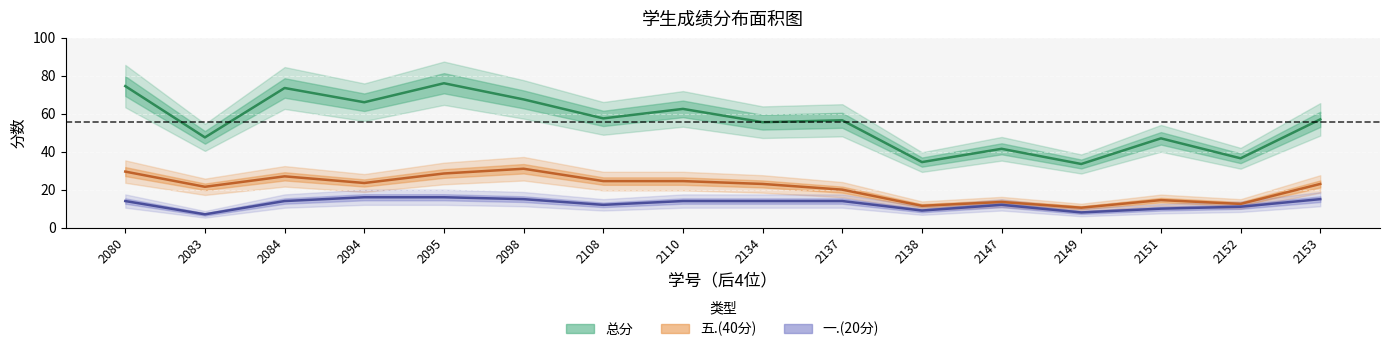

The 一.(20分) (中线) series shows 12.1 at 2083. True or false?

False